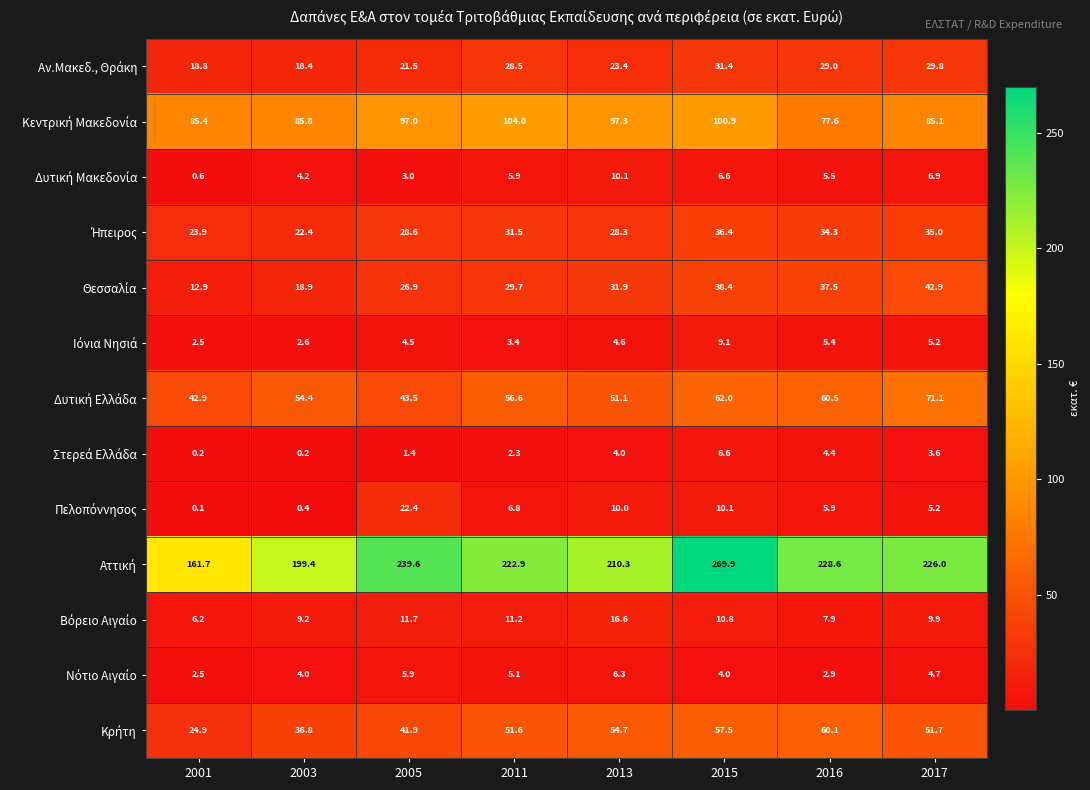

What is the difference between the highest and lowest values at 2017?

222.4